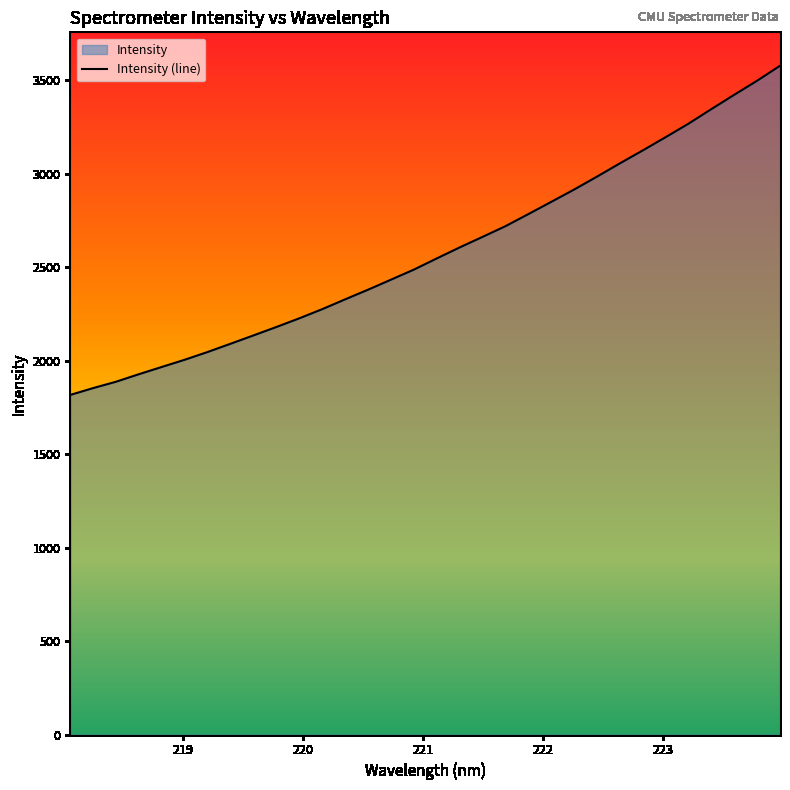

What is the difference between the maximum and minimum values?

1760.4